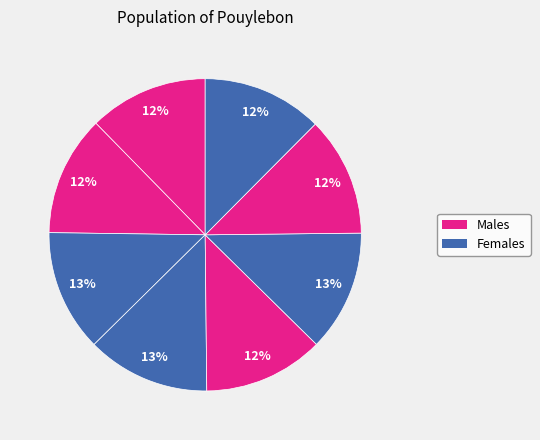

Count the number of slices in the pie.

8